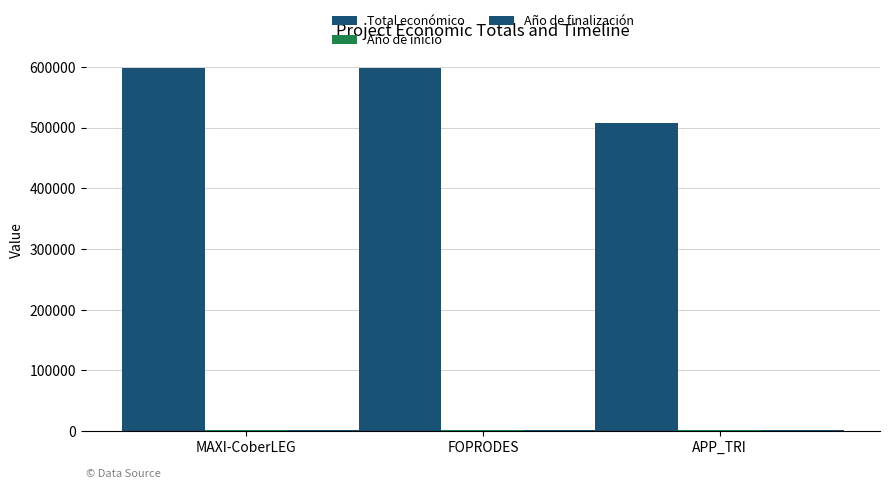

Does the chart contain stacked bars?

No